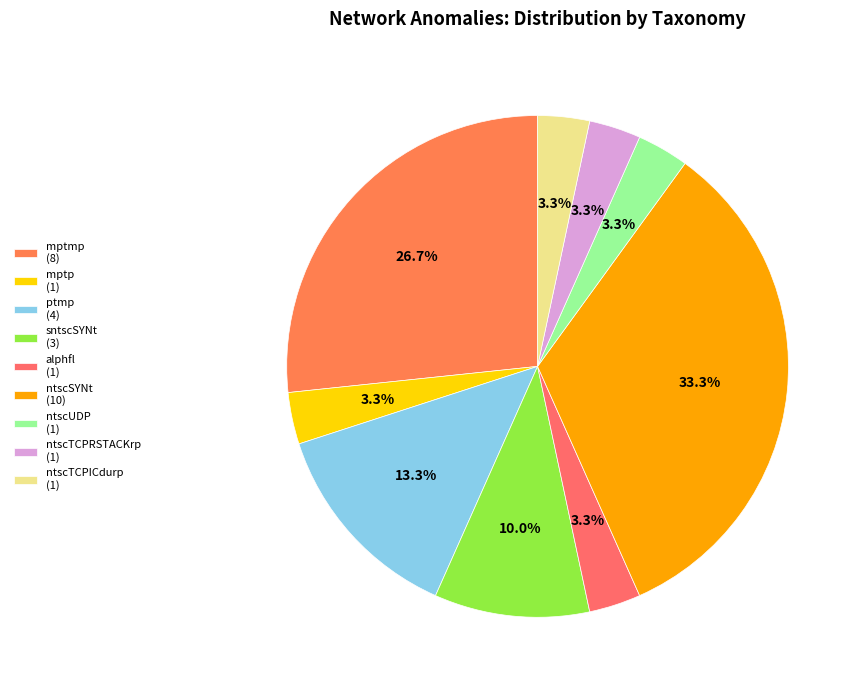

Count the number of slices in the pie.

9